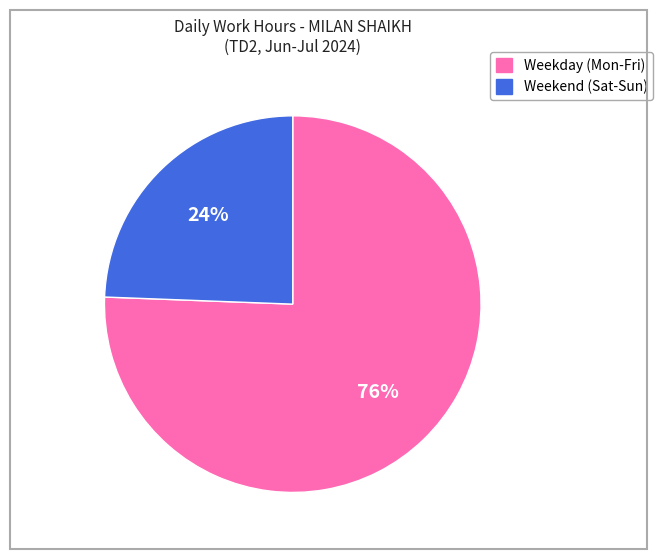

Does any single category account for the majority?

Yes